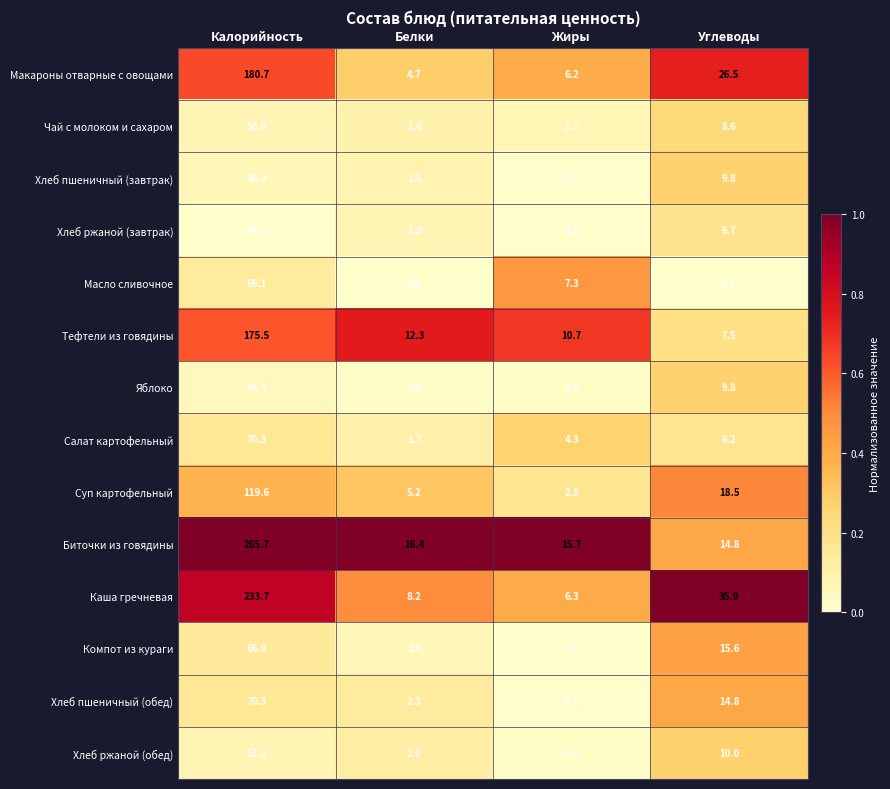

Rank the series at Белки from highest to lowest value.

Биточки из говядины, Тефтели из говядины, Каша гречневая, Суп картофельный, Макароны отварные с овощами, Хлеб пшеничный (обед), Хлеб ржаной (обед), Салат картофельный, Чай с молоком и сахаром, Хлеб пшеничный (завтрак), Хлеб ржаной (завтрак), Компот из кураги, Яблоко, Масло сливочное